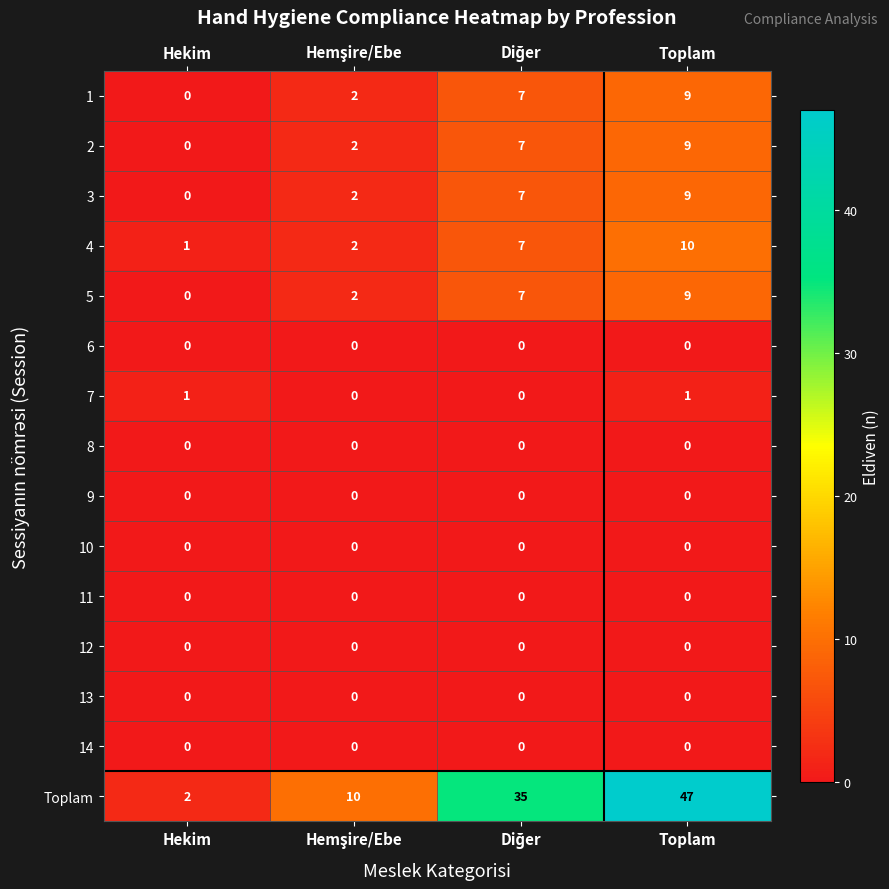

The Toplam series shows 1 at Hekim. True or false?

False